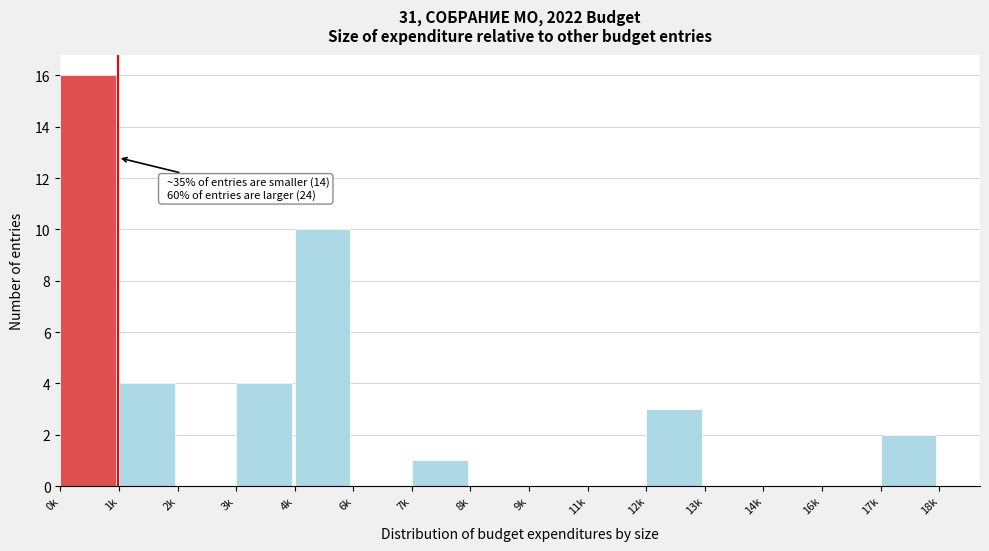

Reading left to right, extract all data points from this chart.

0k=16	1k=4	2k=0	3k=4	4k=10	6k=0	7k=1	8k=0	9k=0	11k=0	12k=3	13k=0	14k=0	16k=0	17k=2